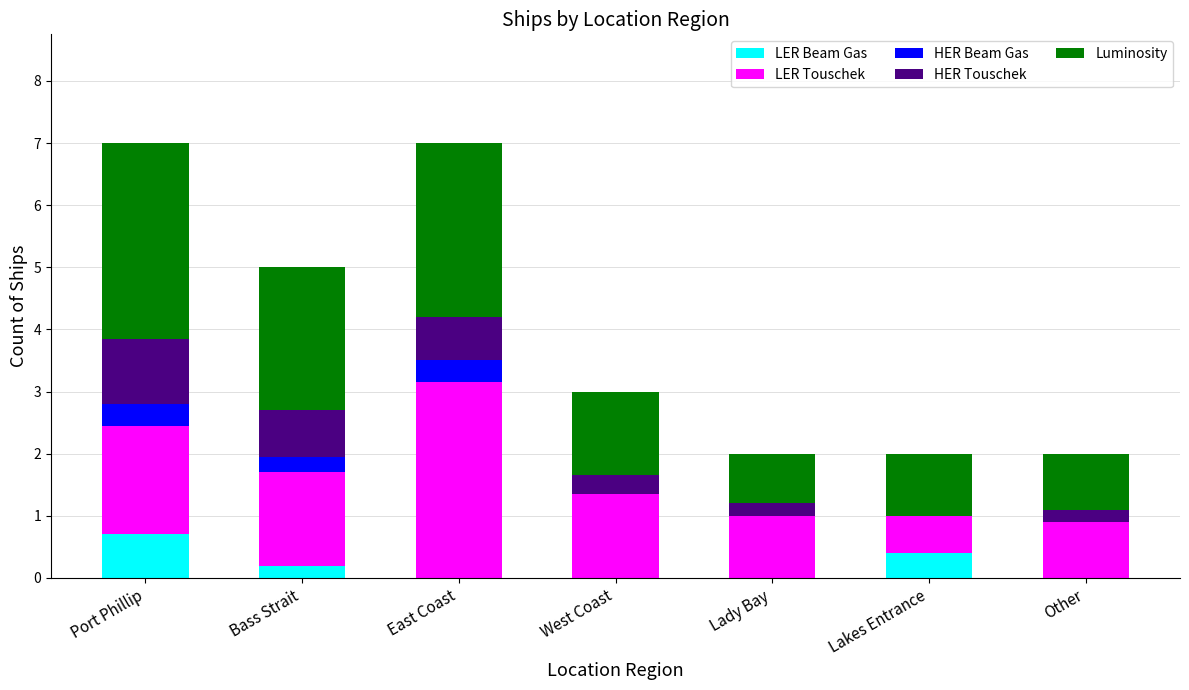

What is the total value across all series at East Coast?

7.0